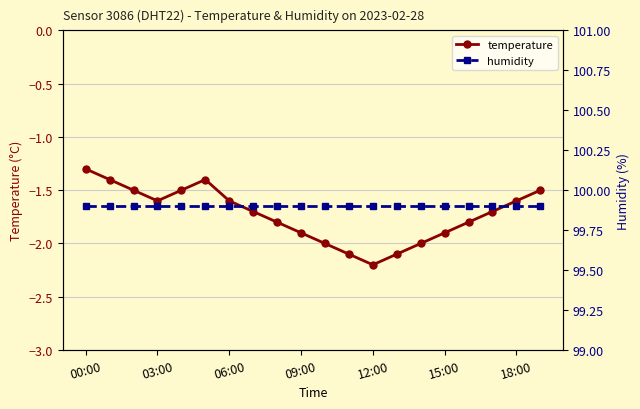

At how many categories does at least one series exceed 64?

20